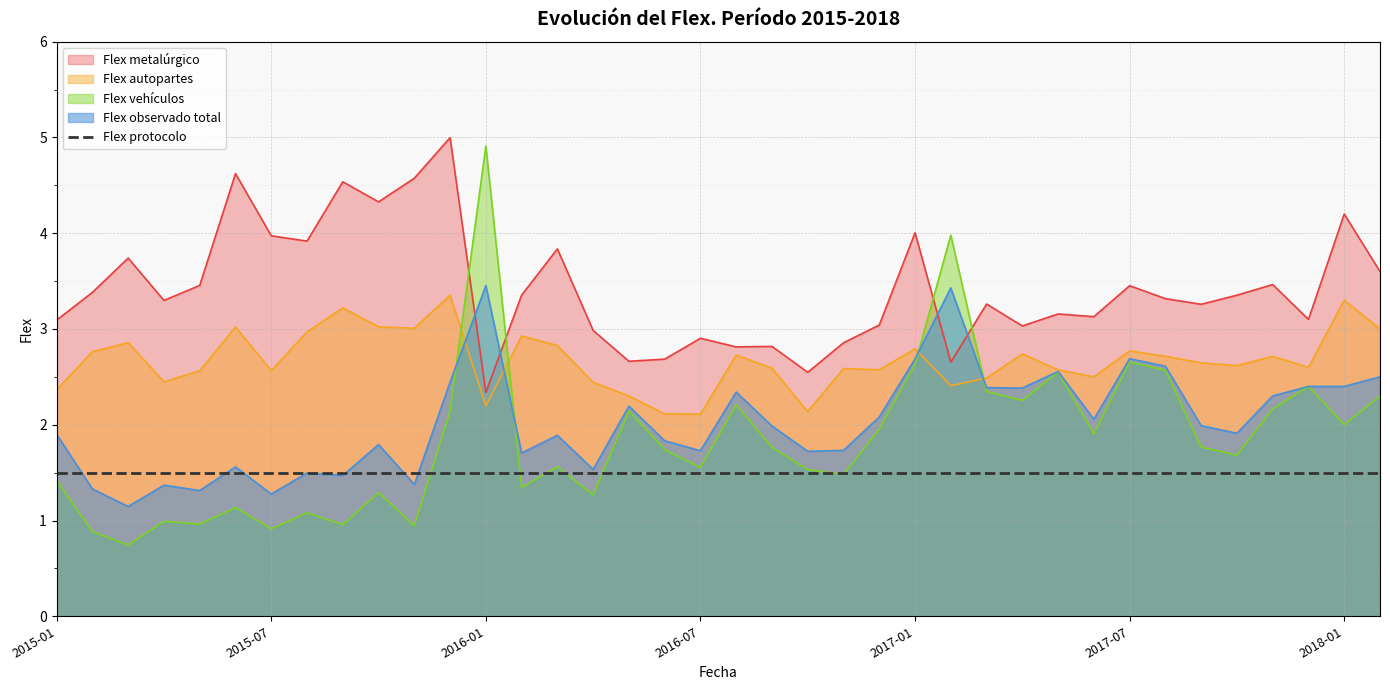

The Flex observado total series shows 2.4 at 2017-04. True or false?

True